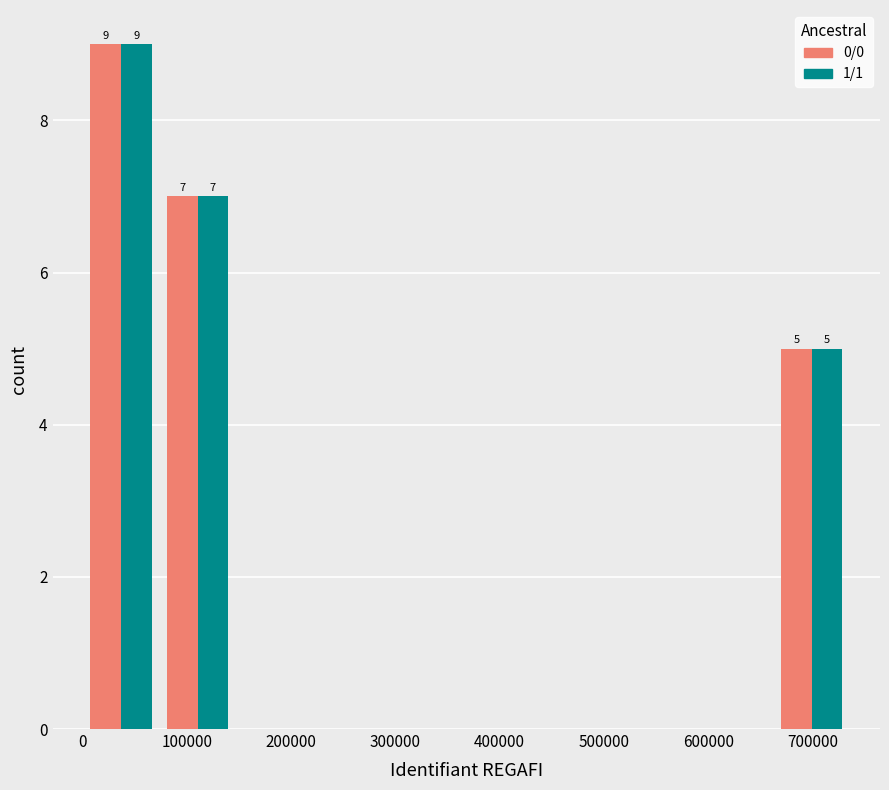

In the 0/0 series, which range on the x-axis has the tallest bar?

0 to 70000